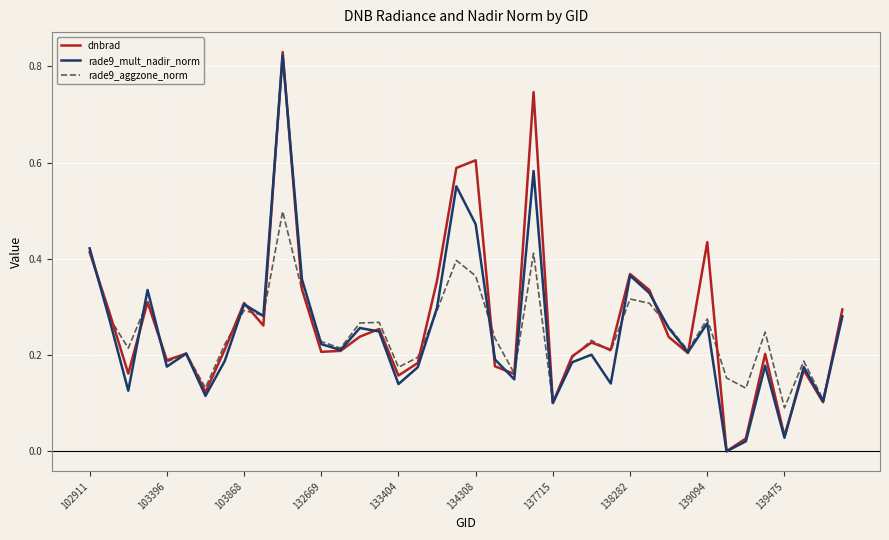

Which series has the widest spread of values?

dnbrad